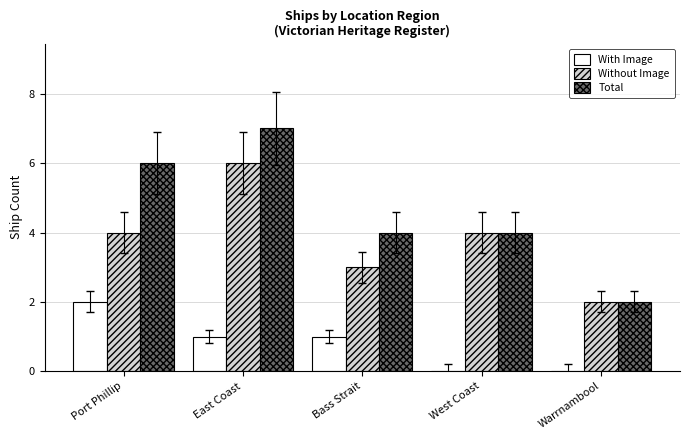

The value of Total at West Coast is 6. True or false?

False